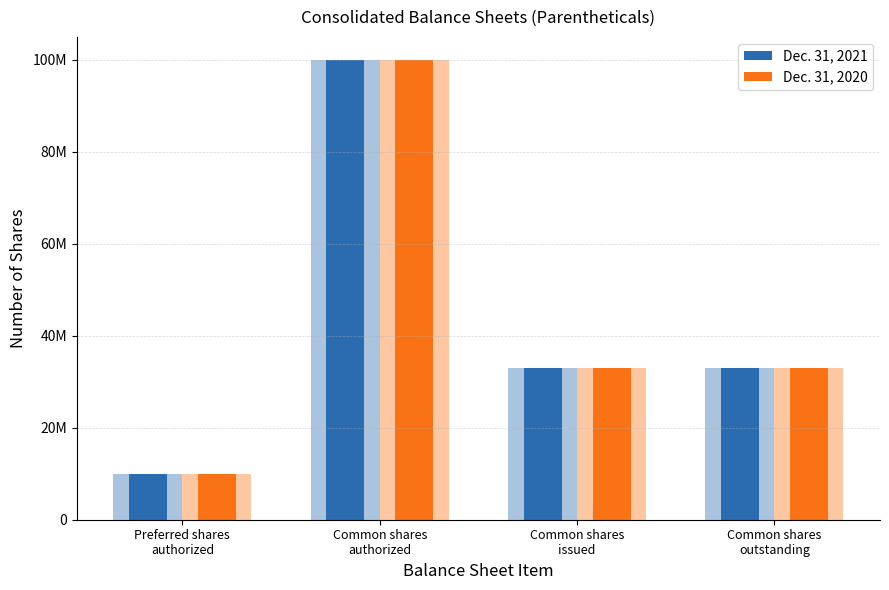

At which category is the sum across all series the highest?

Common shares
authorized